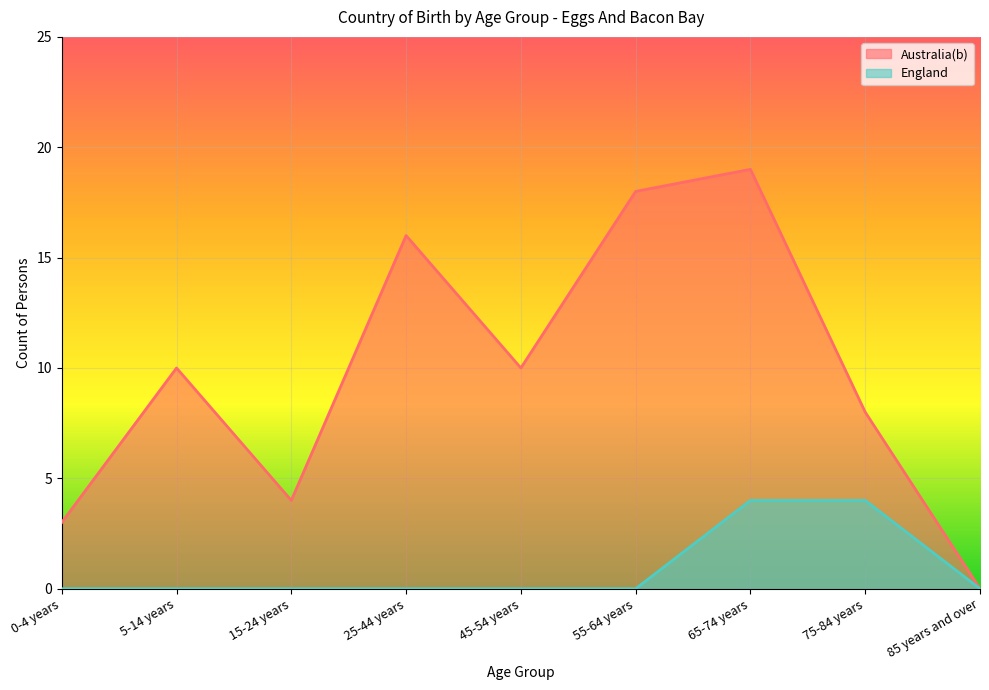

How many values in the England series exceed 0?

2